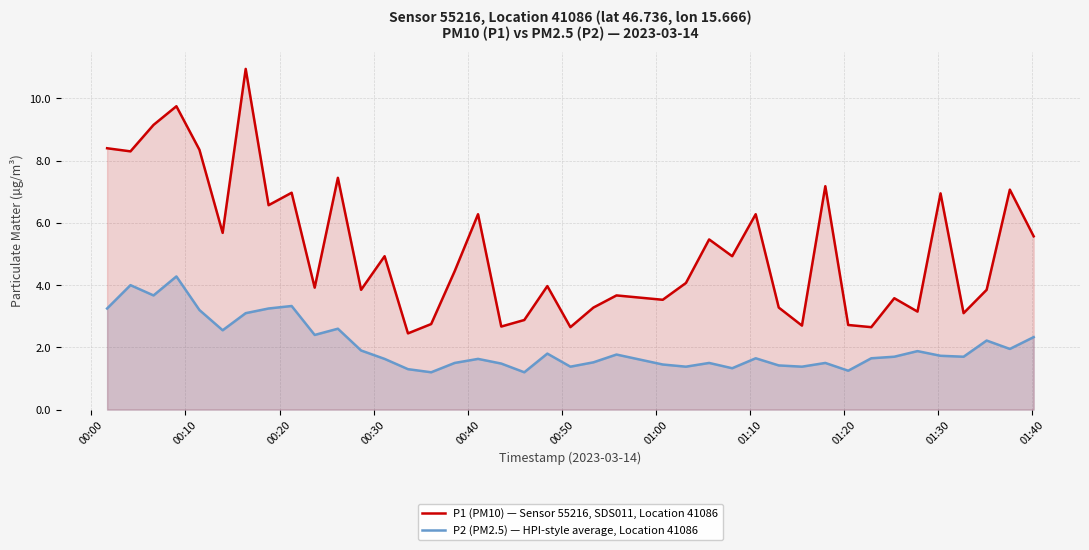

How many interior local peaks does the P2 (PM2.5) — HPI-style average, Location 41086 series have?

12